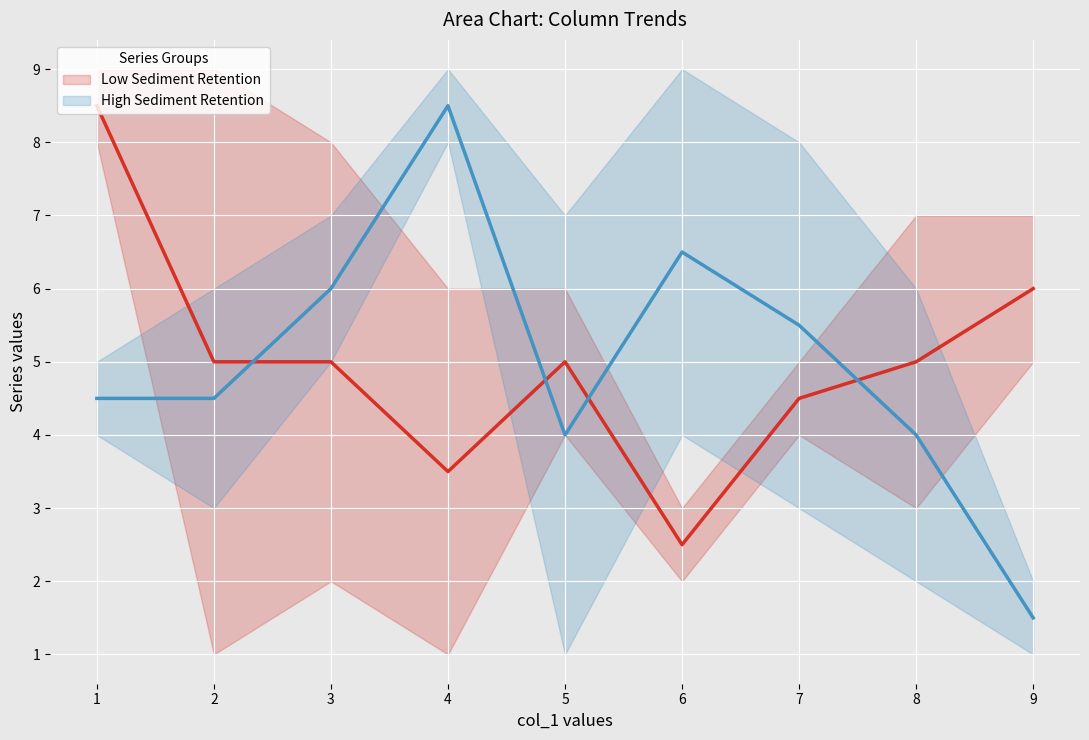

The value of Low Sediment Retention at 7 is 7.7. True or false?

False